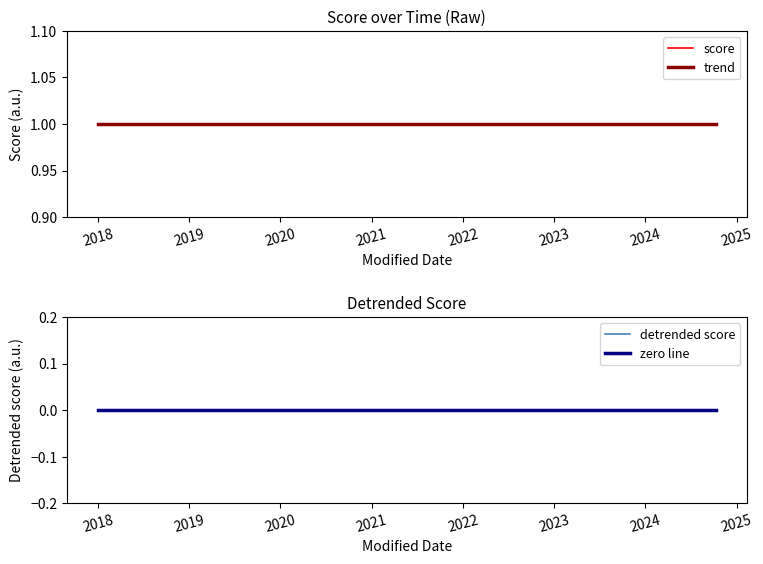

What are all the series names shown in the legend?

score, trend, detrended score, zero line